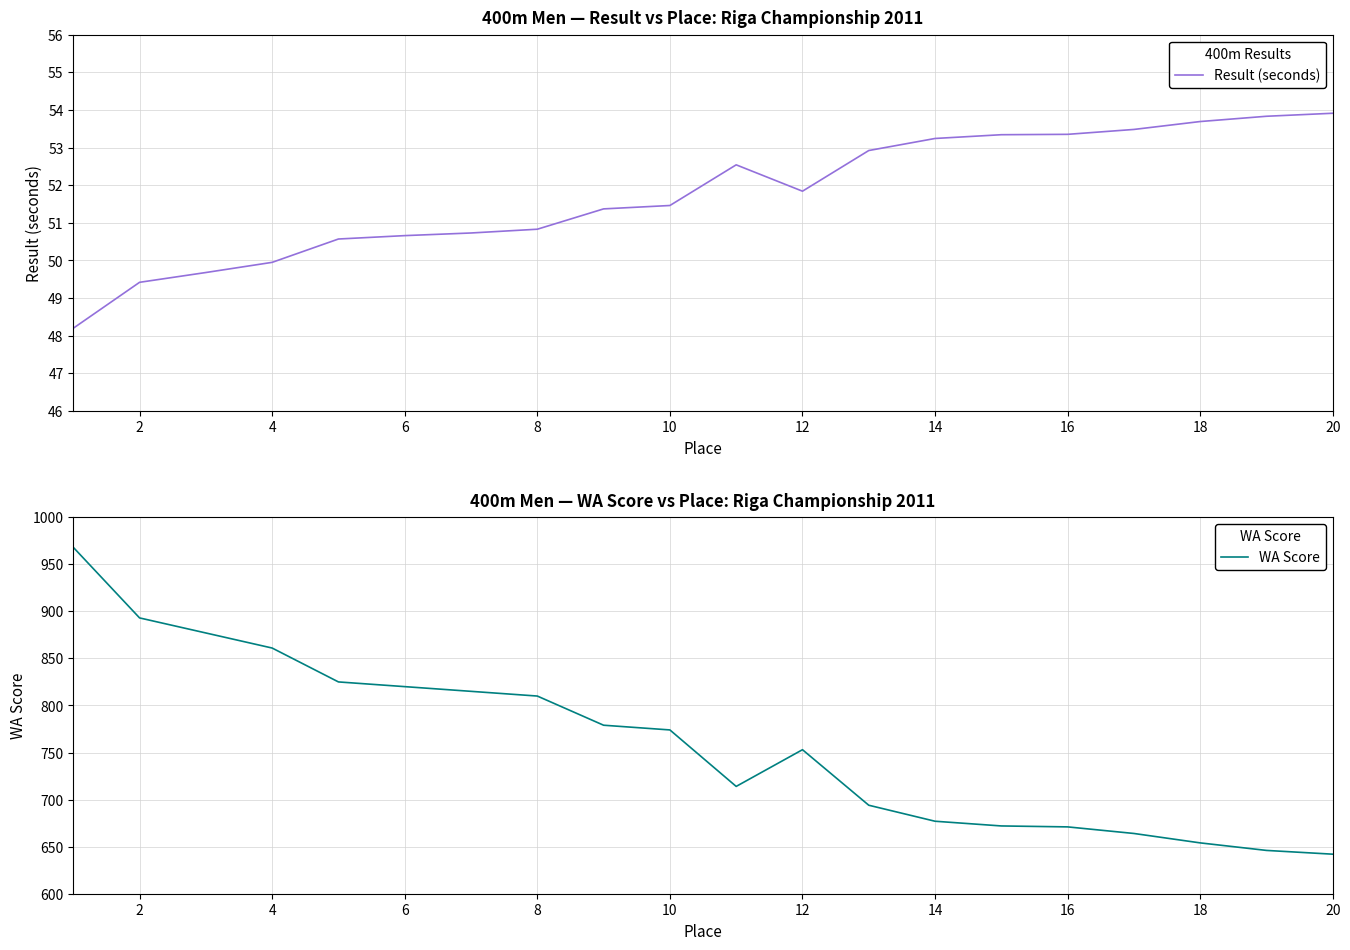

How many lines are shown in the chart?

2